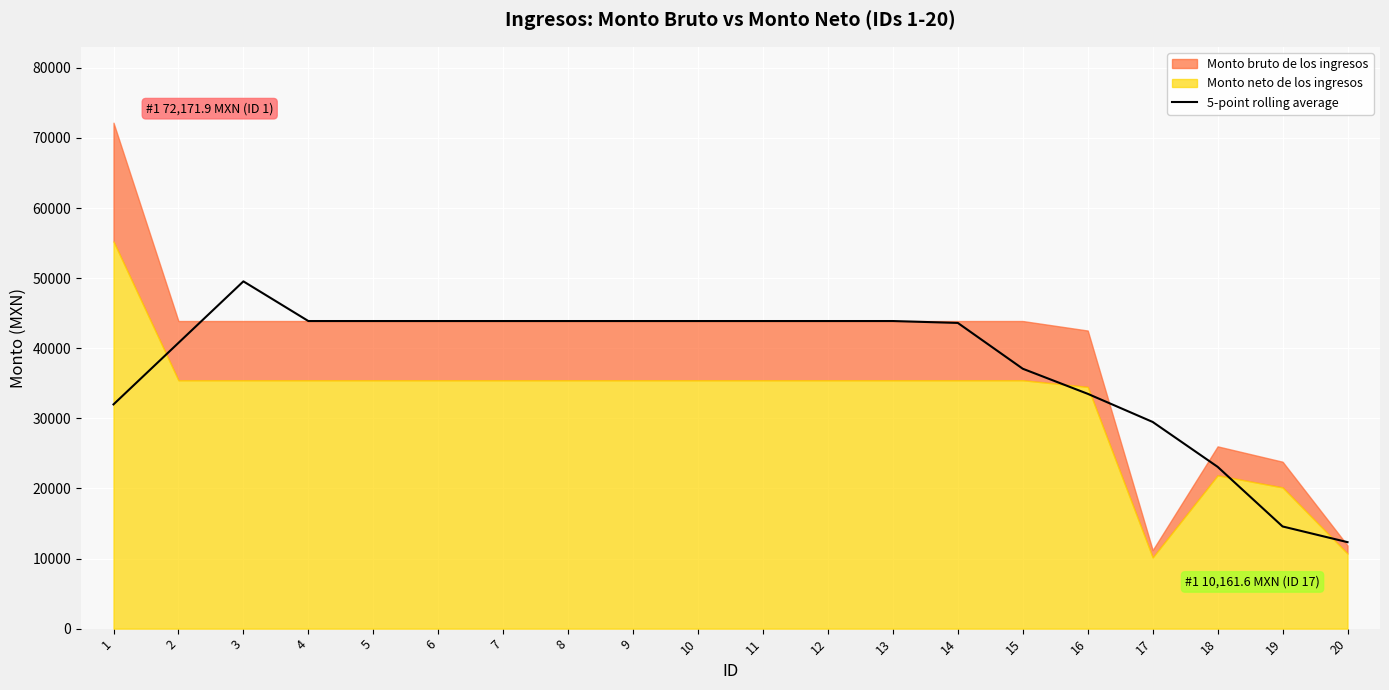

What is the approximate value at 15?

37071.8